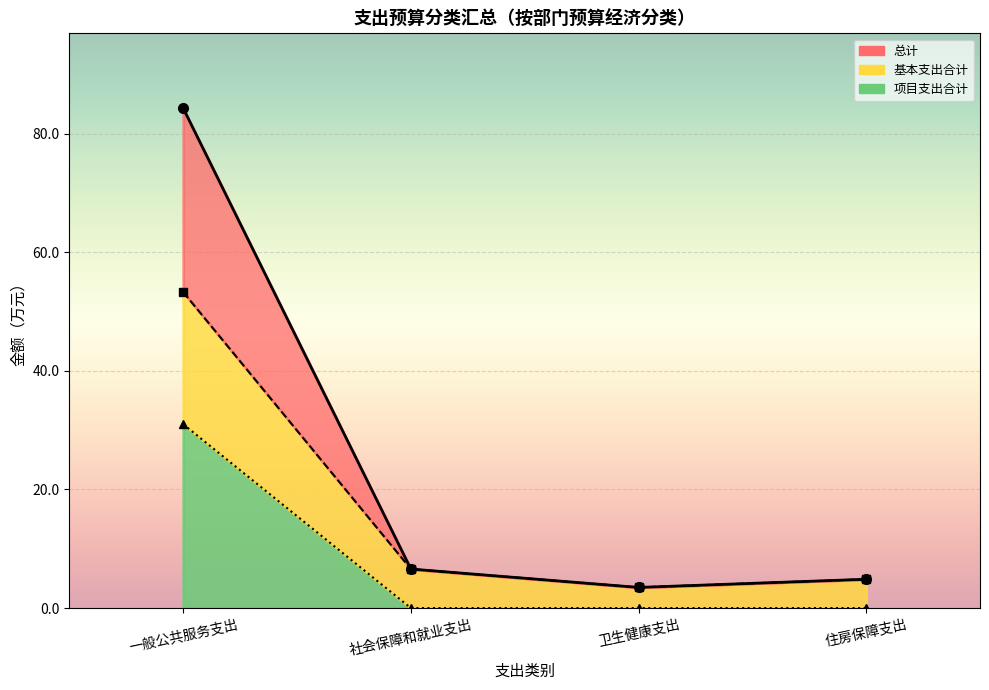

Which label corresponds to the largest value in the chart?

一般公共服务支出